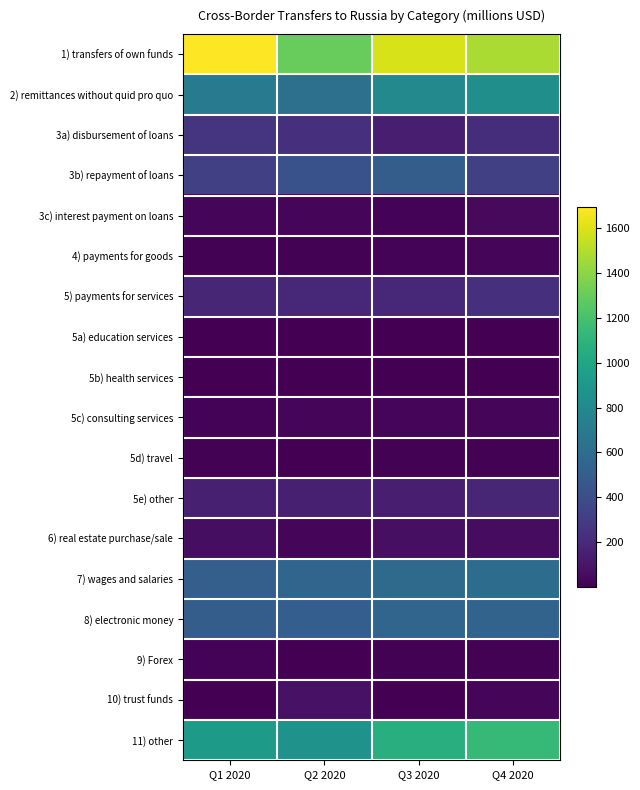

At Q3 2020, list the series in order from largest to smallest.

1) transfers of own funds, 11) other, 2) remittances without quid pro quo, 7) wages and salaries, 8) electronic money, 3b) repayment of loans, 5) payments for services, 3a) disbursement of loans, 5e) other, 6) real estate purchase/sale, 5c) consulting services, 4) payments for goods, 3c) interest payment on loans, 5d) travel, 9) Forex, 5b) health services, 5a) education services, 10) trust funds